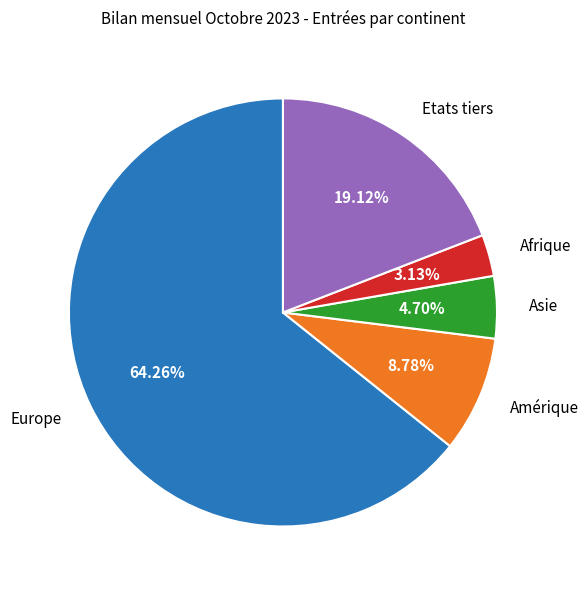

Does any single category account for the majority?

Yes